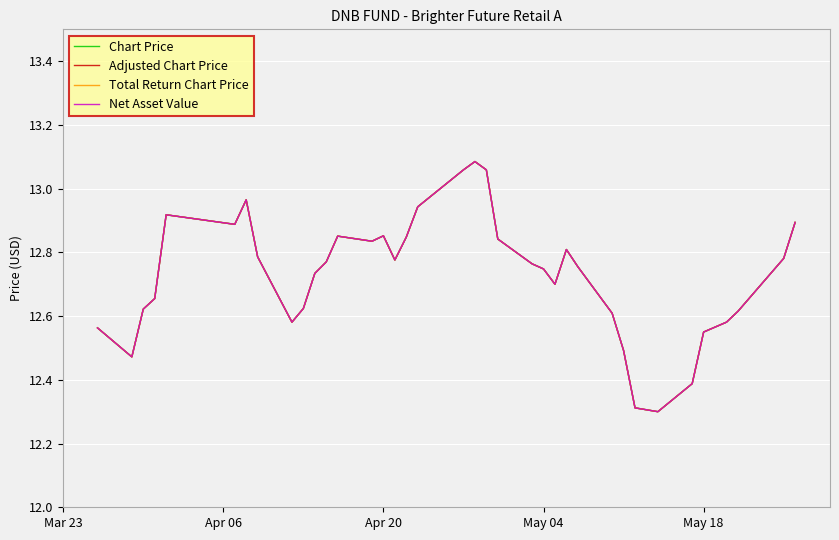

Rank the series by their maximum value, from highest to lowest.

Chart Price, Adjusted Chart Price, Total Return Chart Price, Net Asset Value